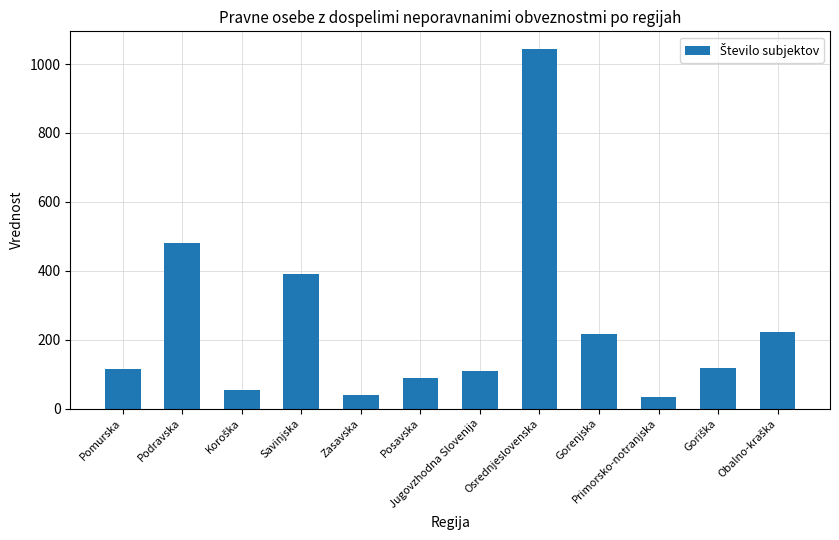

What value does the data have at Primorsko-notranjska, to the nearest 50?

50